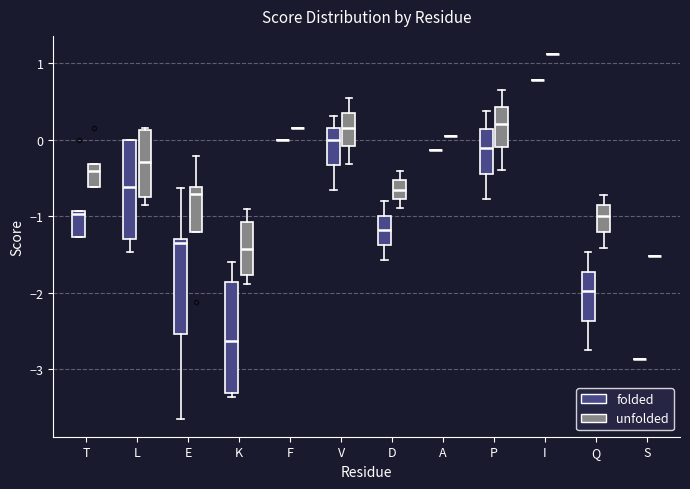

Reading left to right, transcribe this box plot: for each box, give where its median line is, the range the box spans, and where its two whiskers end, as read against the y-axis. The values are not printed on the chart, so give them approximately, as read against the axis.

T (folded): median -1.0, box -1.3 to -0.9, whiskers -1.3 to -0.9
T (unfolded): median -0.4, box -0.6 to -0.3, whiskers -0.6 to -0.3
L (folded): median -0.6, box -1.3 to 0.0, whiskers -1.5 to 0.0
L (unfolded): median -0.3, box -0.7 to 0.1, whiskers -0.8 to 0.2
E (folded): median -1.4, box -2.5 to -1.3, whiskers -3.6 to -0.6
E (unfolded): median -0.7, box -1.2 to -0.6, whiskers -1.2 to -0.2
K (folded): median -2.6, box -3.3 to -1.9, whiskers -3.4 to -1.6
K (unfolded): median -1.4, box -1.8 to -1.1, whiskers -1.9 to -0.9
F (folded): box collapsed to a line at 0.0, whiskers 0.0 to 0.0
F (unfolded): box collapsed to a line at 0.2, whiskers 0.2 to 0.2
V (folded): median 0.0, box -0.3 to 0.2, whiskers -0.7 to 0.3
V (unfolded): median 0.2, box -0.1 to 0.4, whiskers -0.3 to 0.6
D (folded): median -1.2, box -1.4 to -1.0, whiskers -1.6 to -0.8
D (unfolded): median -0.6, box -0.8 to -0.5, whiskers -0.9 to -0.4
A (folded): box collapsed to a line at -0.1, whiskers -0.1 to -0.1
A (unfolded): box collapsed to a line at 0.1, whiskers 0.1 to 0.1
P (folded): median -0.1, box -0.4 to 0.1, whiskers -0.8 to 0.4
P (unfolded): median 0.2, box -0.1 to 0.4, whiskers -0.4 to 0.7
I (folded): box collapsed to a line at 0.8, whiskers 0.8 to 0.8
I (unfolded): box collapsed to a line at 1.1, whiskers 1.1 to 1.1
Q (folded): median -2.0, box -2.4 to -1.7, whiskers -2.7 to -1.5
Q (unfolded): median -1.0, box -1.2 to -0.9, whiskers -1.4 to -0.7
S (folded): box collapsed to a line at -2.9, whiskers -2.9 to -2.9
S (unfolded): box collapsed to a line at -1.5, whiskers -1.5 to -1.5